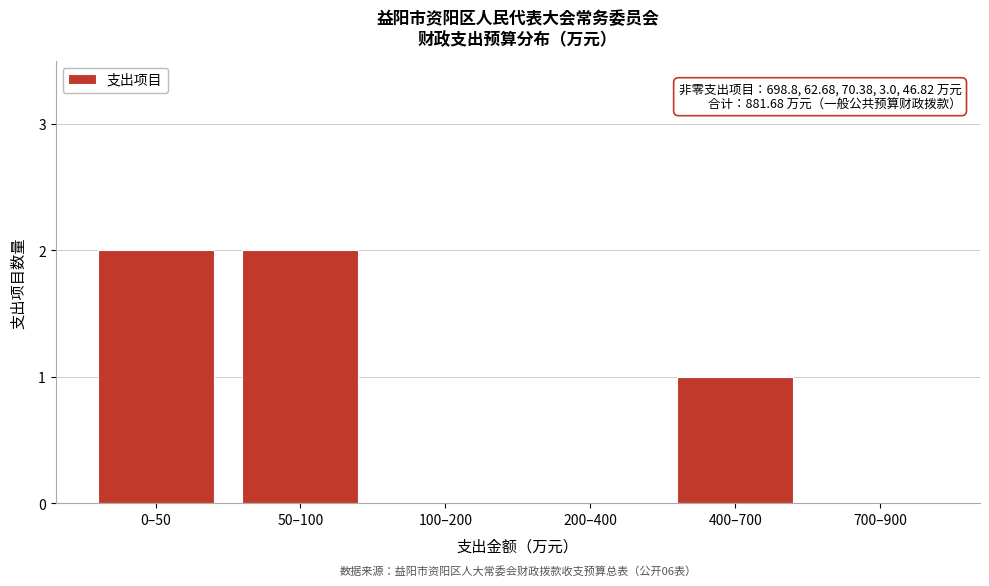

Reading left to right, list all the values displayed in this chart.

0–50=2	50–100=2	100–200=0	200–400=0	400–700=1	700–900=0